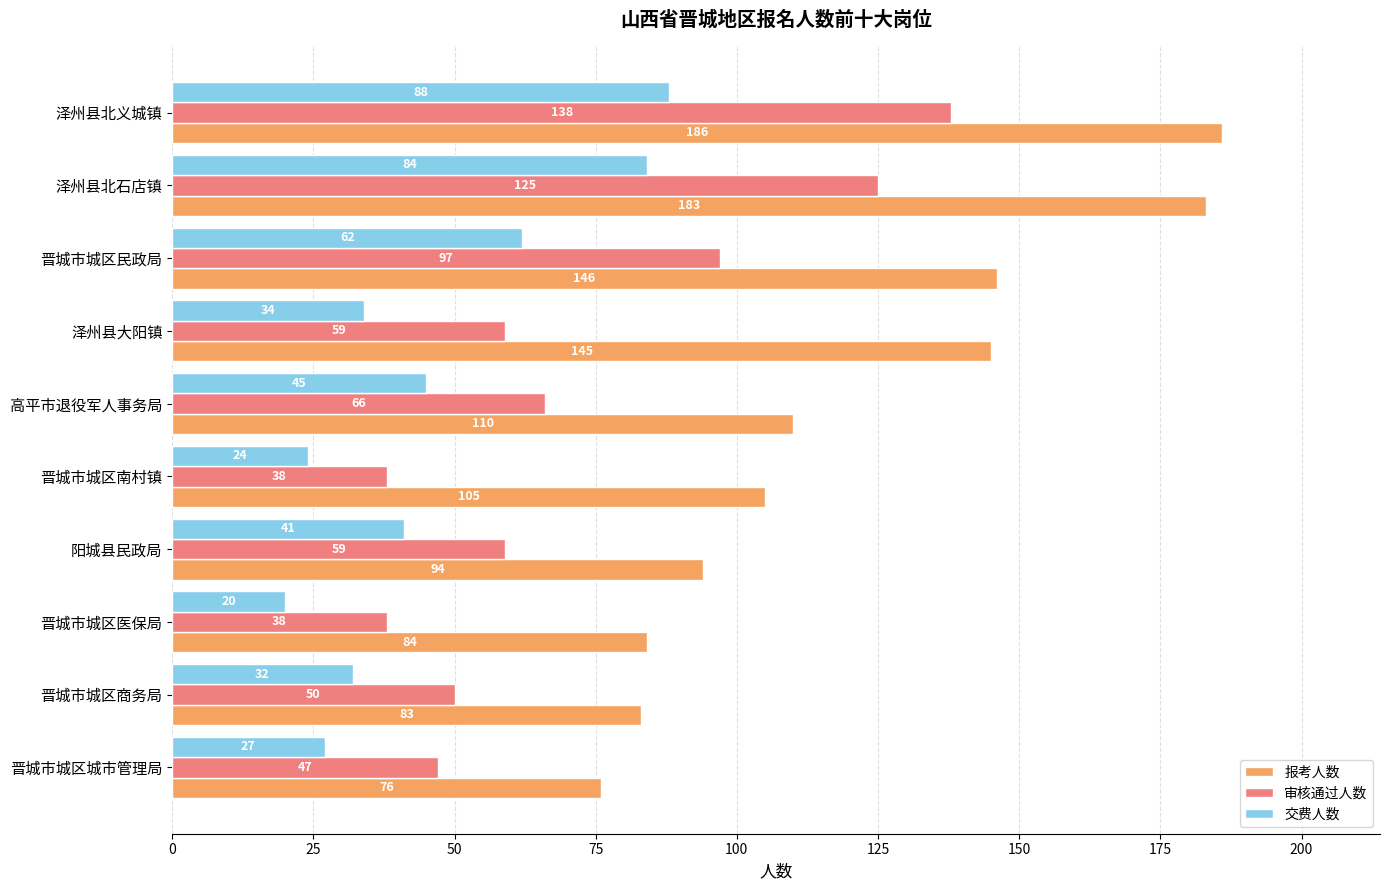

The value of 报考人数 at 晋城市城区医保局 is 84. True or false?

True